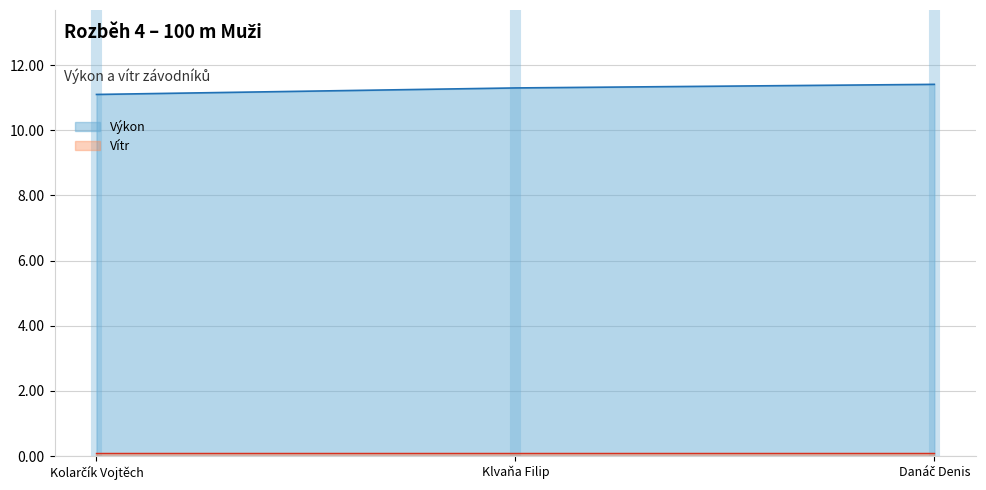

What is the value of the 1st point from the left?

11.1